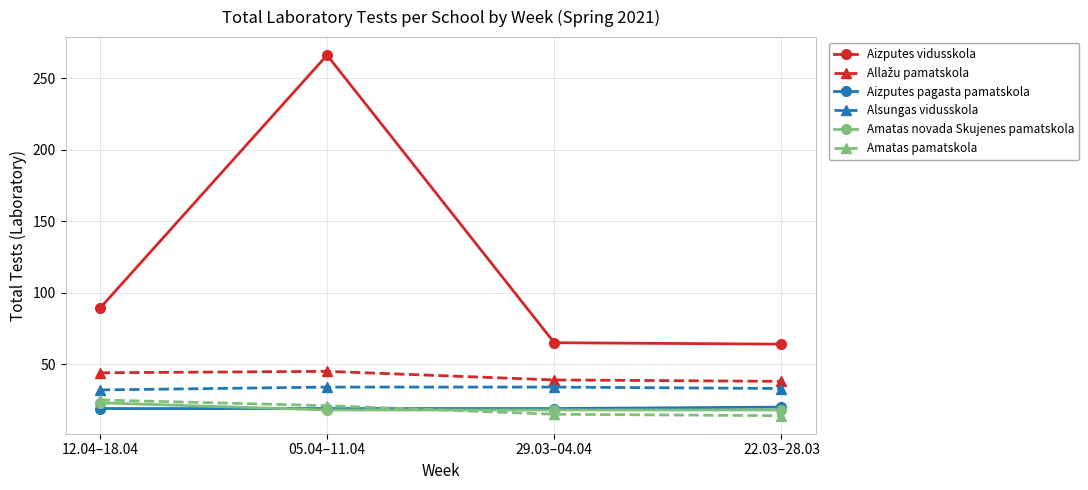

Is it true that Amatas pamatskola equals 21 at 05.04–11.04?

True